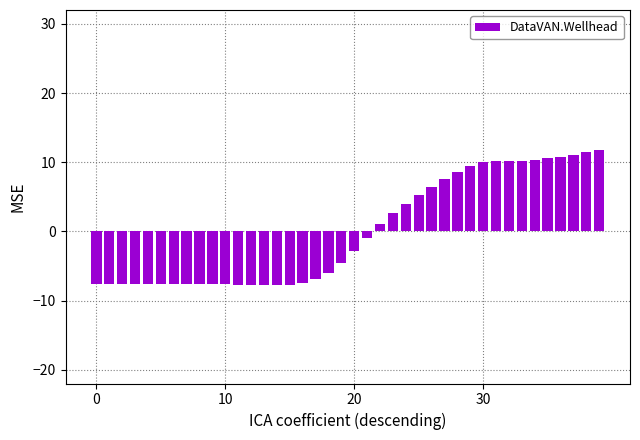

What is the difference between the maximum and minimum values?

19.5